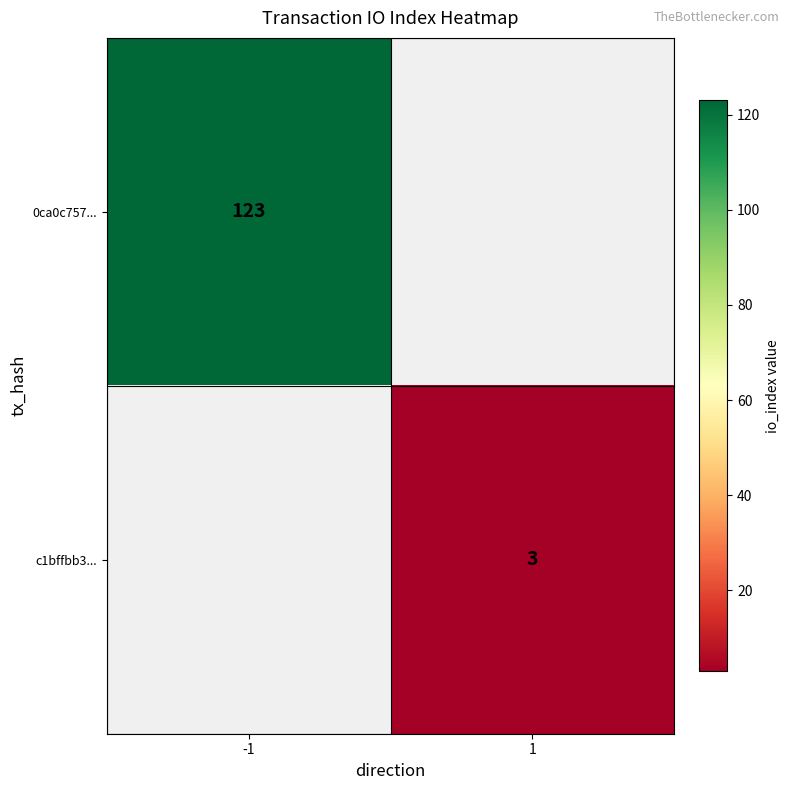

The 0ca0c757... series shows 63 at -1. True or false?

False